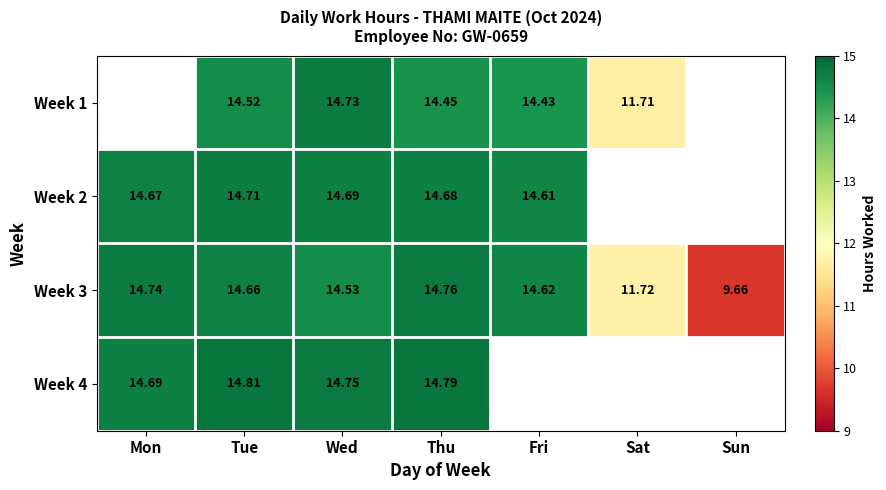

Count the number of data series in this chart.

4